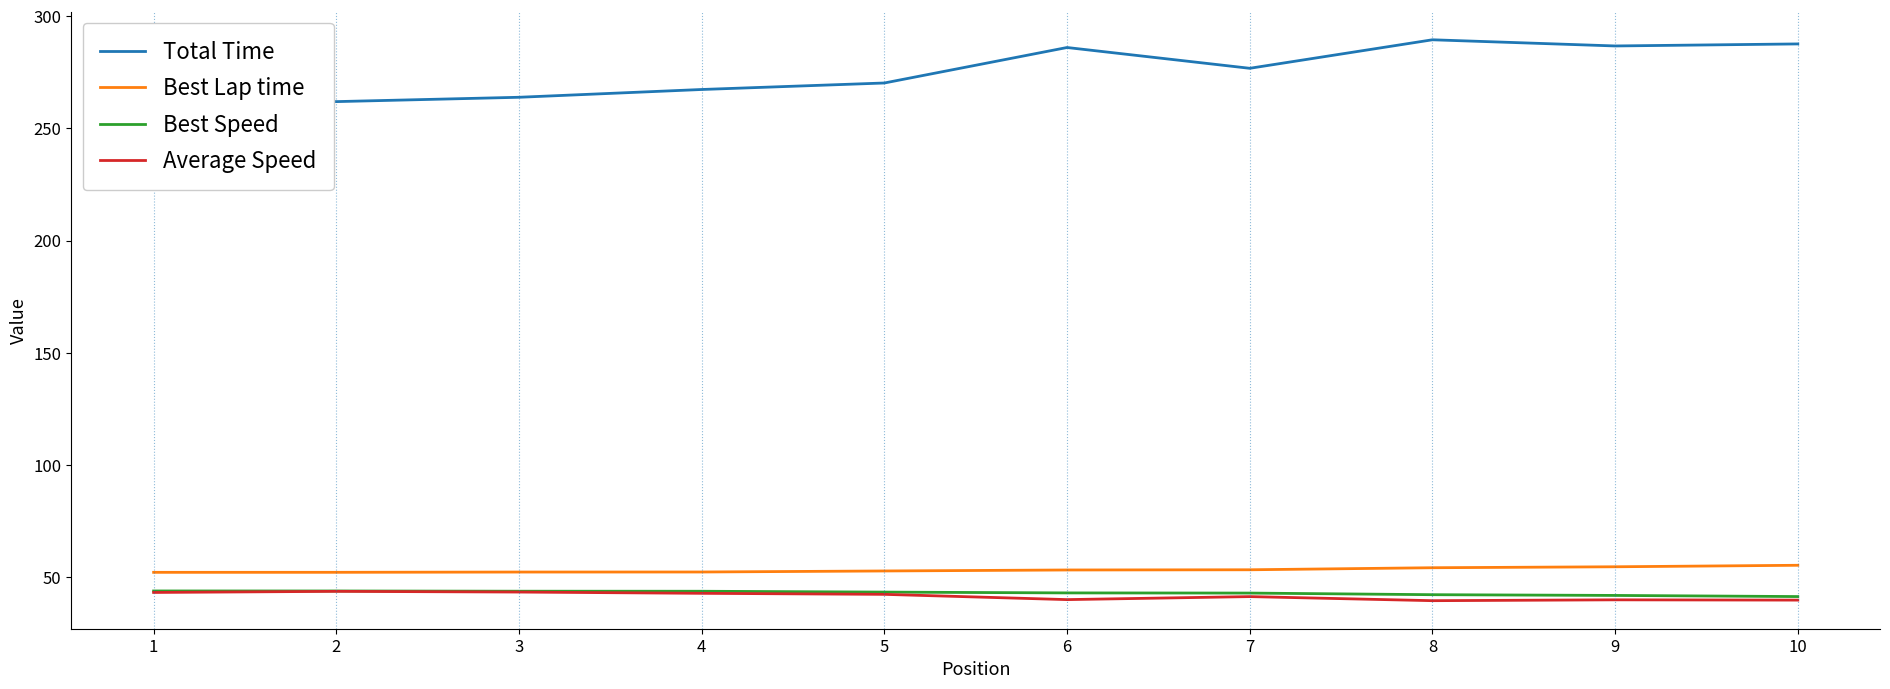

True or false: Total Time has a value of 263.8 at 3.

True